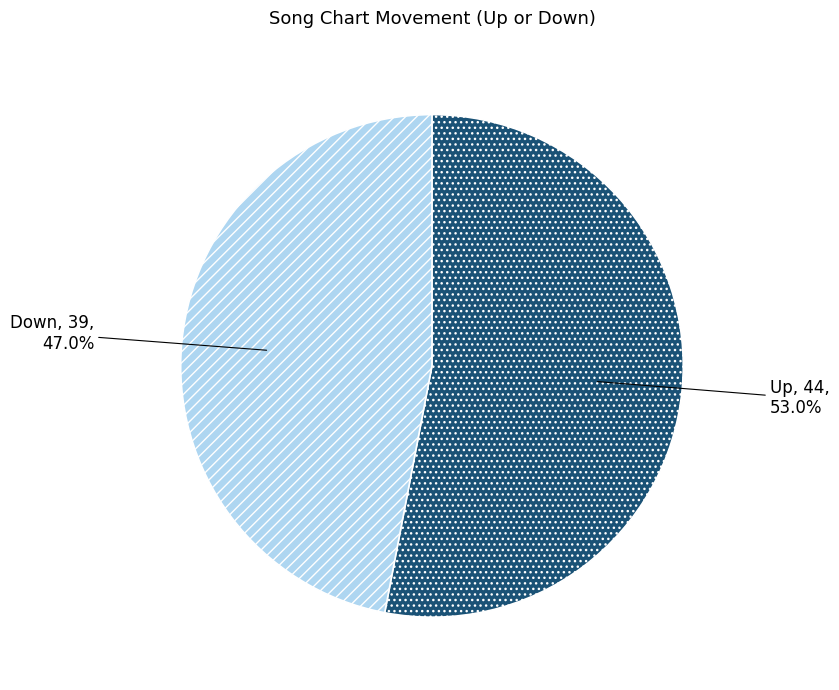

To the nearest percent, what percentage of the pie is Up?

53%